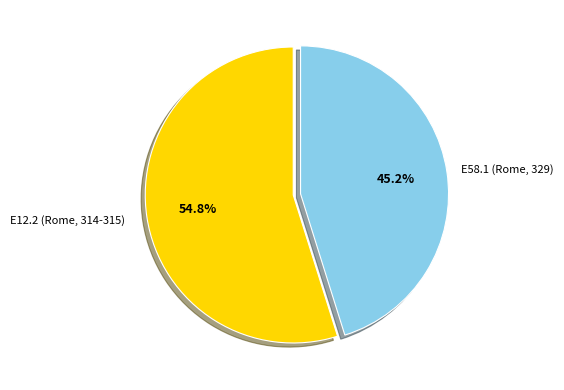

Is there any slice that represents more than half of the pie?

Yes